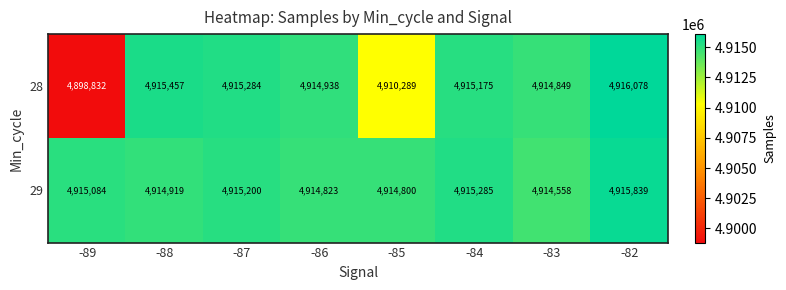

What is the average value of the 29 series?

4915064